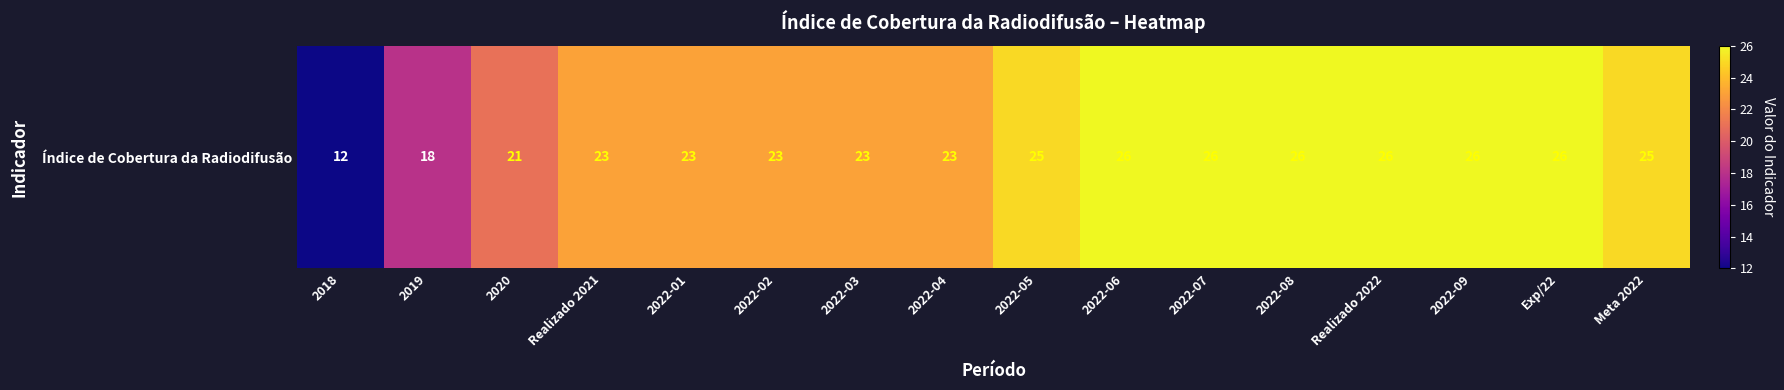

The chart shows a value of 23 at 2022-04. True or false?

True